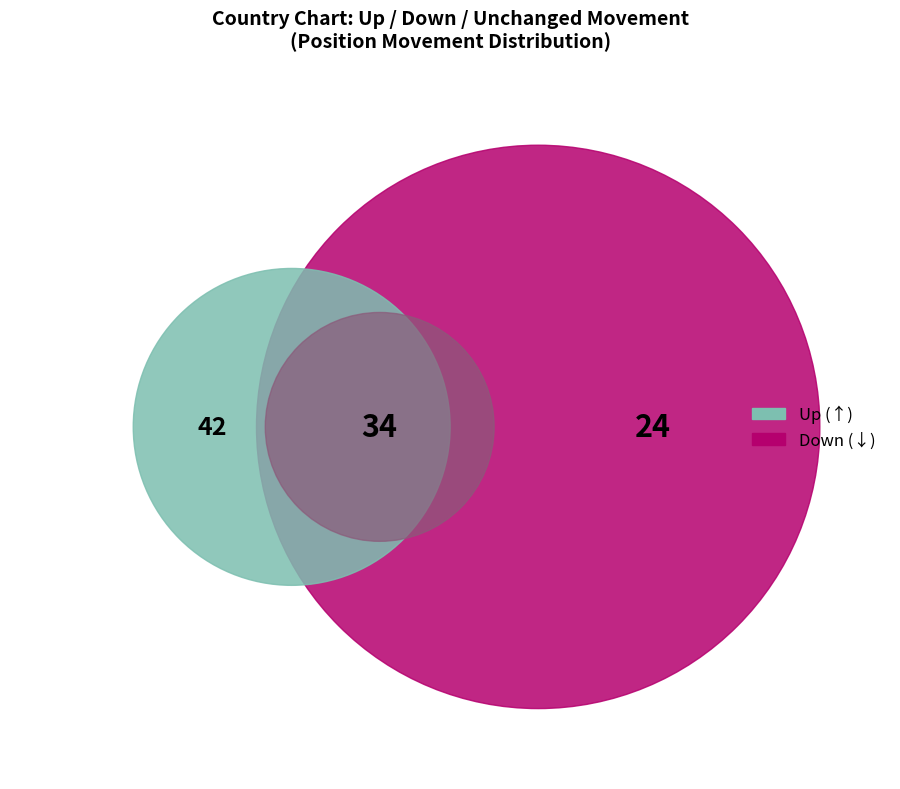

To the nearest percent, what is the difference between the largest and smallest slice percentages?

18%